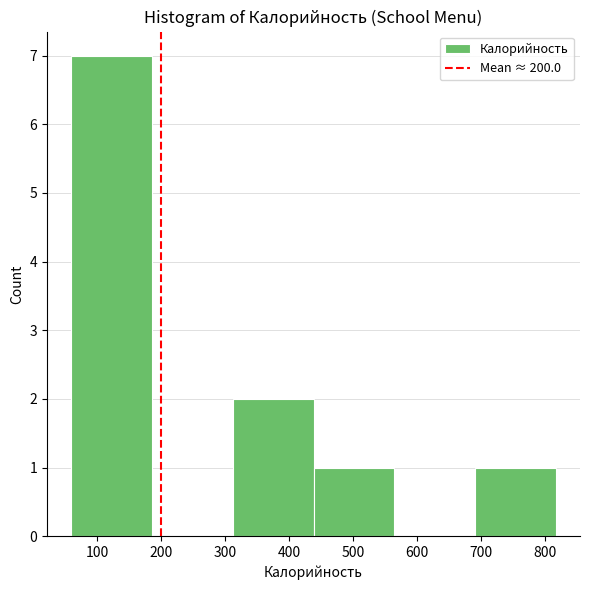

Reading left to right, list every bar in this chart as the range it spans on the x-axis followed by its height. Neither the bar edges nor the heights are printed on the chart, so give them approximately, as read against the axes.

60 to 190: 7
190 to 310: 0
310 to 440: 2
440 to 560: 1
560 to 690: 0
690 to 820: 1